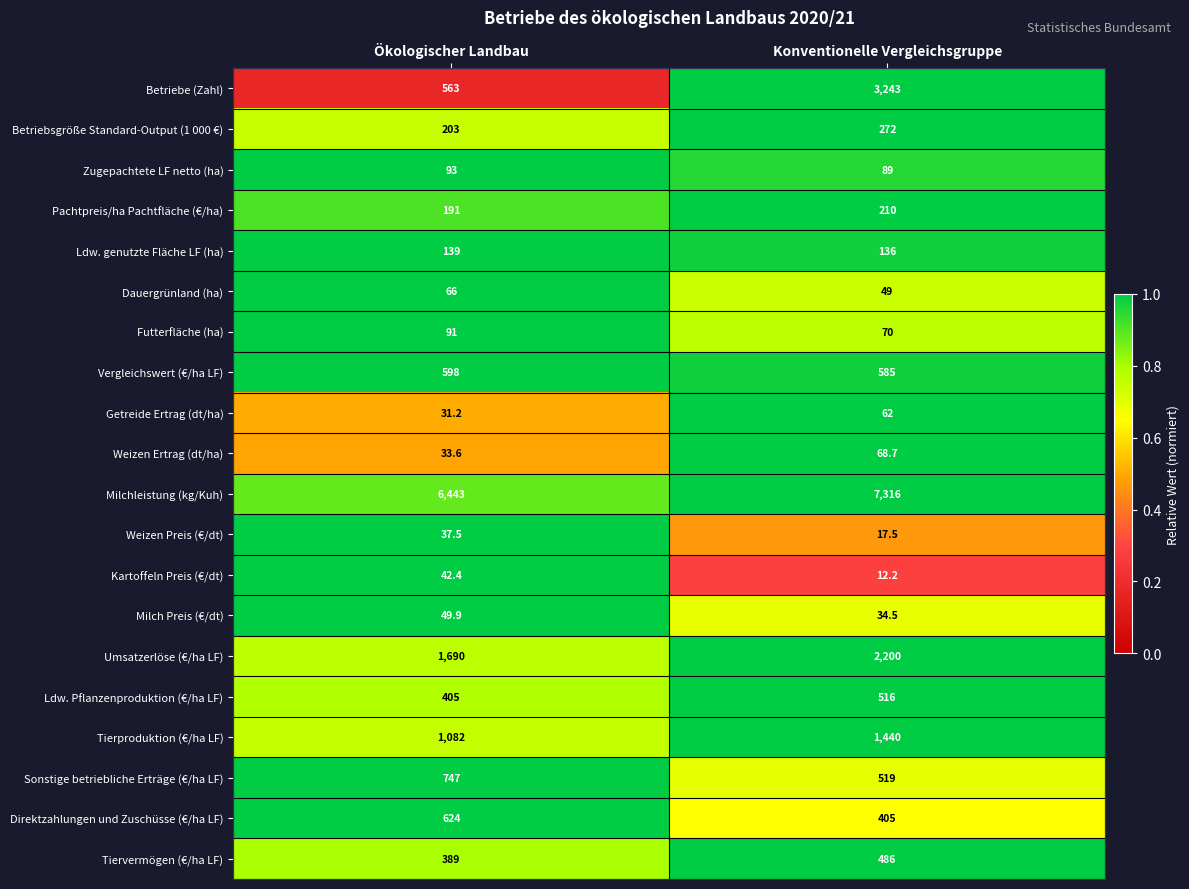

True or false: Weizen Ertrag (dt/ha) has a value of 97.8 at Konventionelle Vergleichsgruppe.

False